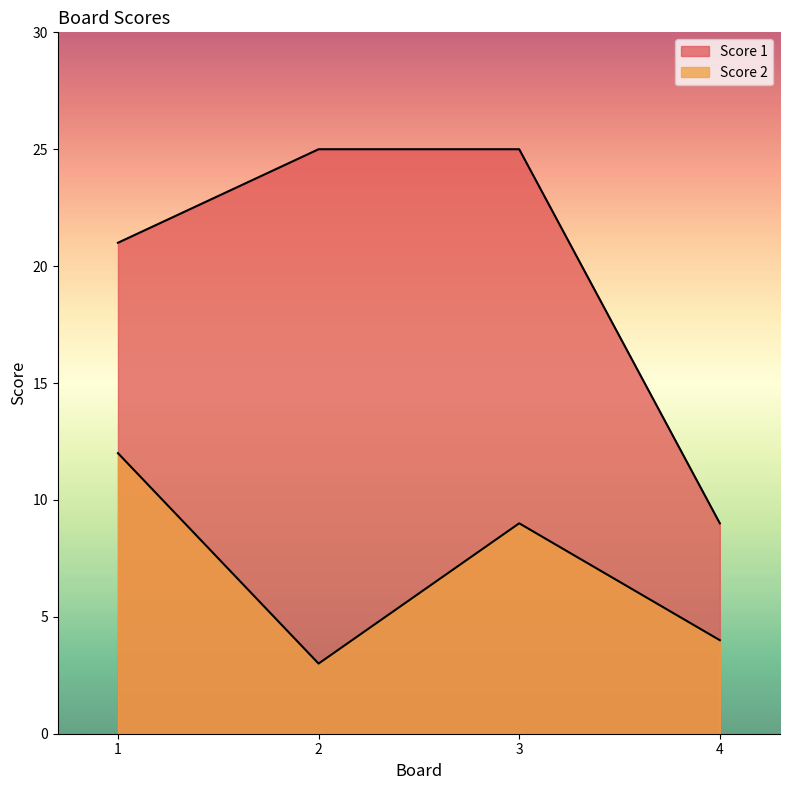

What is the total value across all series at 4?

13